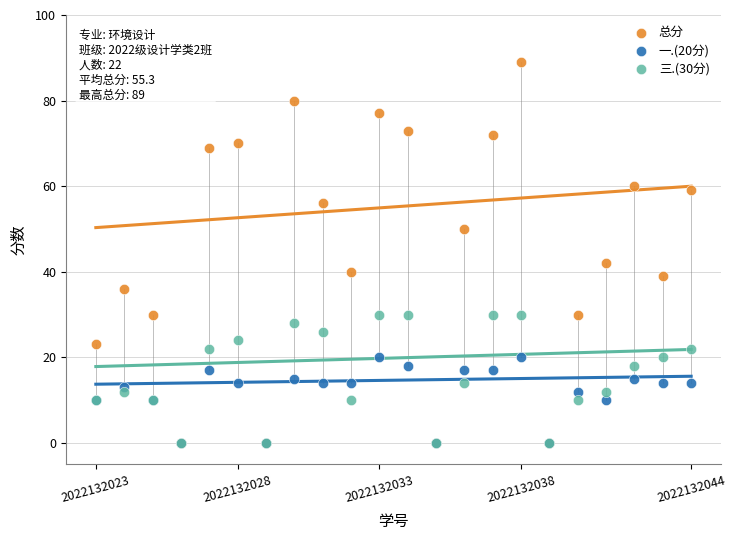

Across all series, what Y value is closest to 44?

42